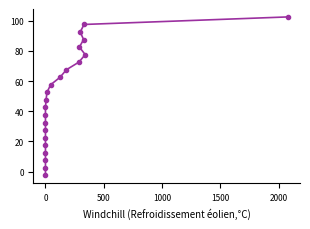

The chart shows a value of 73.6 at 0. True or false?

False